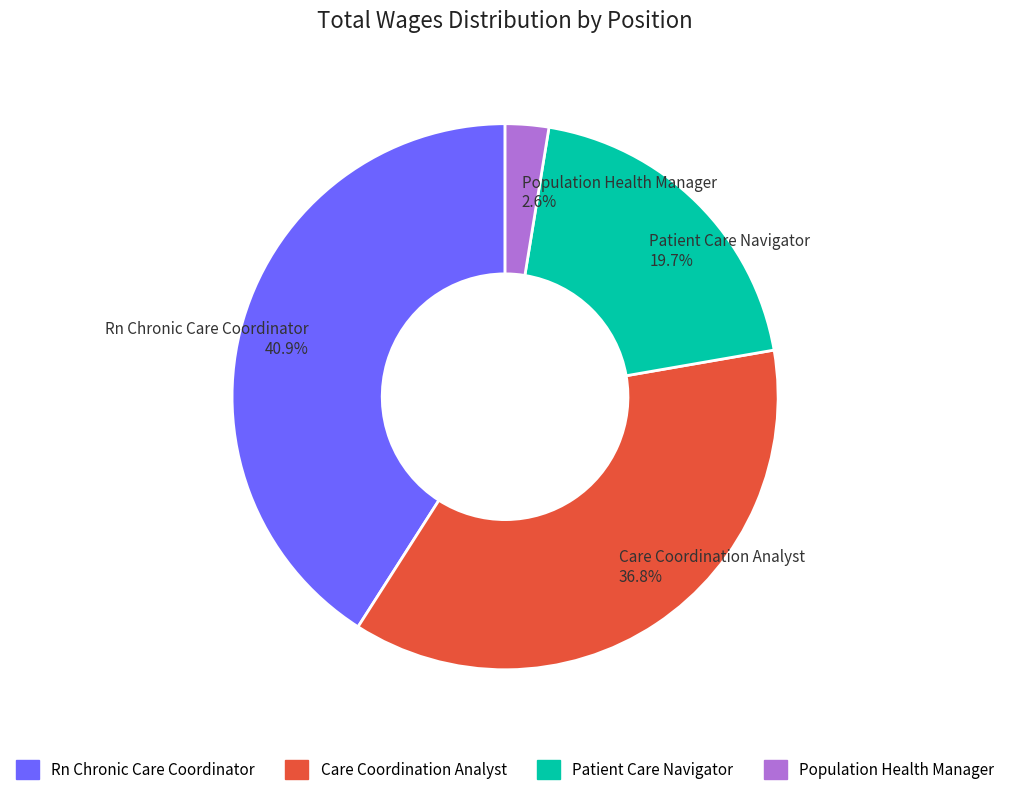

What is the smallest slice in the pie chart?

Population Health Manager